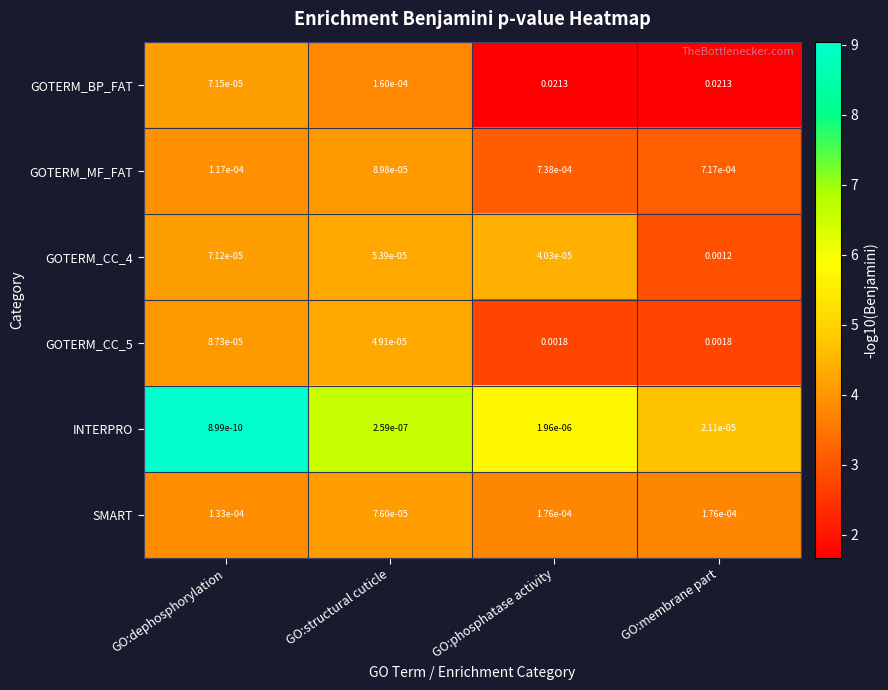

Between GO:dephosphorylation and GO:phosphatase activity, which series saw the biggest shift?

GOTERM_BP_FAT